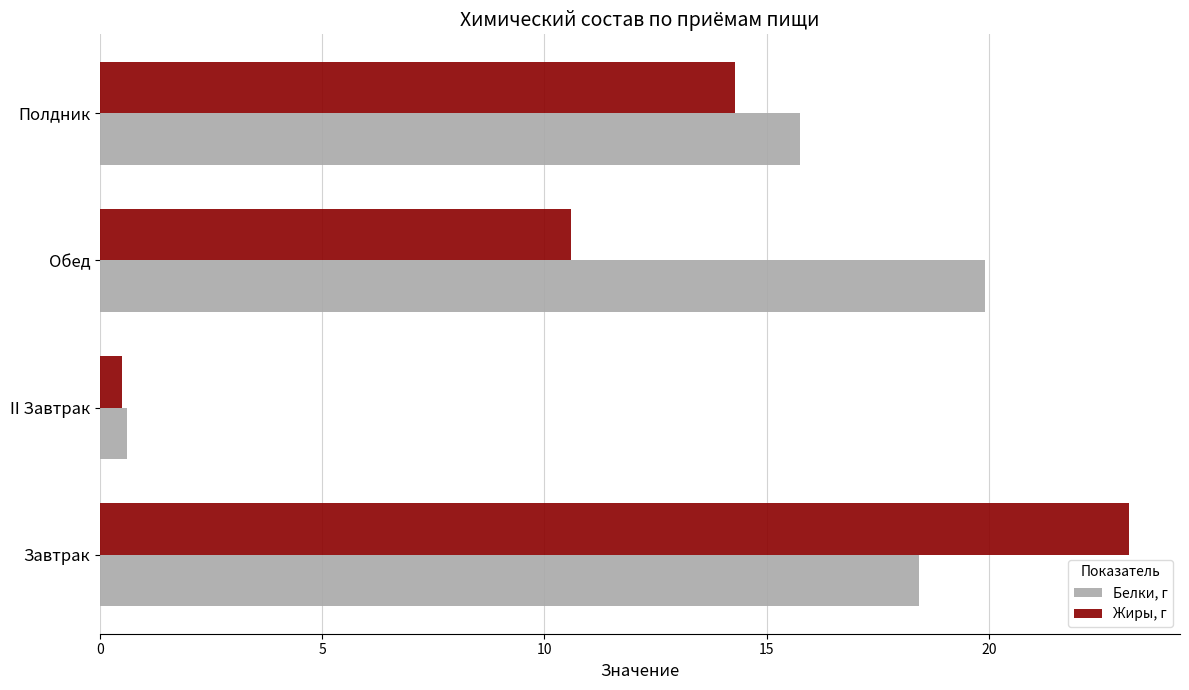

At which label does Белки, г reach its minimum?

II Завтрак